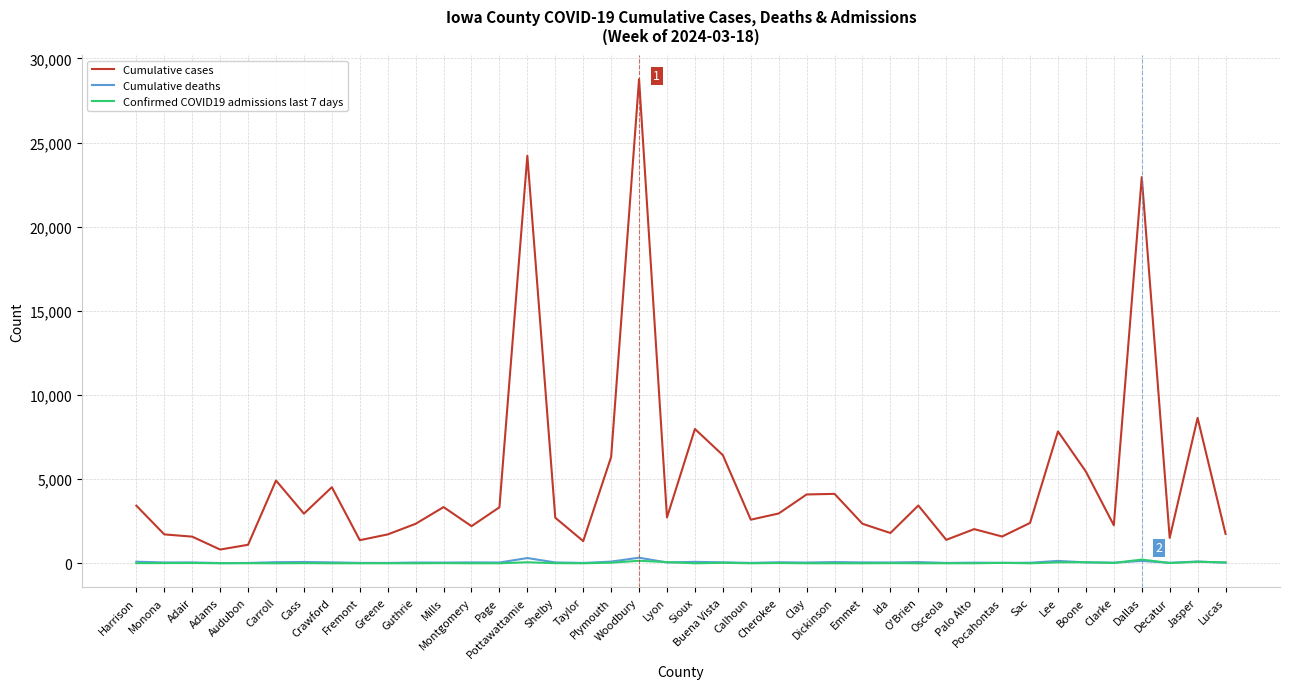

What is the approximate value of Cumulative cases at Ida?

1799